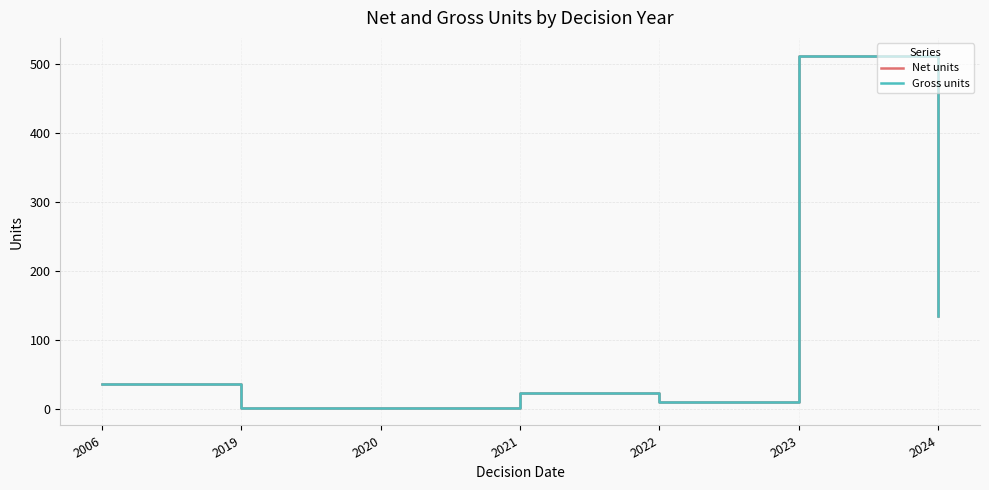

The Gross units series shows 134 at 2024. True or false?

True